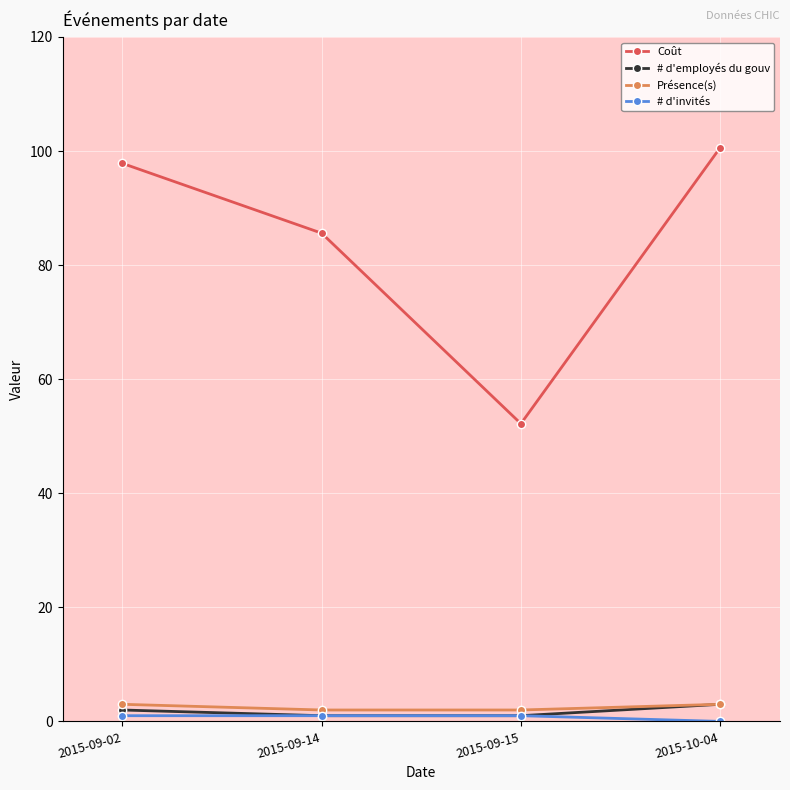

What is the minimum value for Présence(s)?

2.0